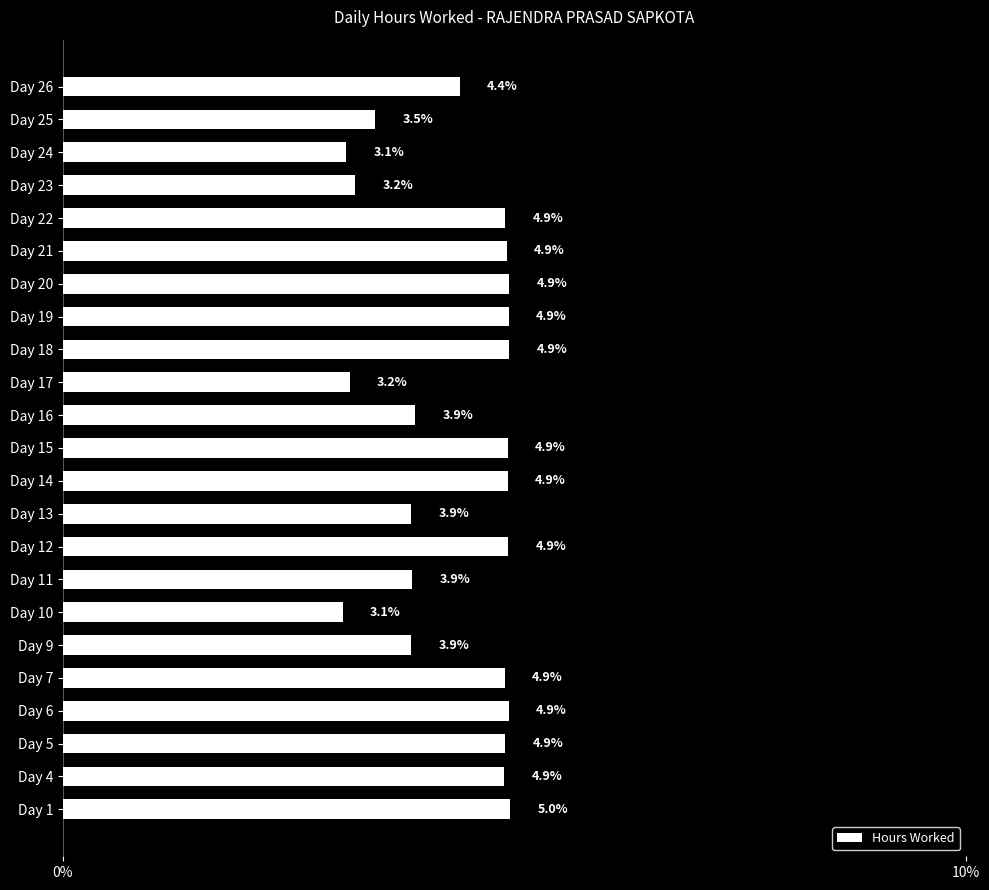

Is it true that the value at Day 19 is 4.9?

True